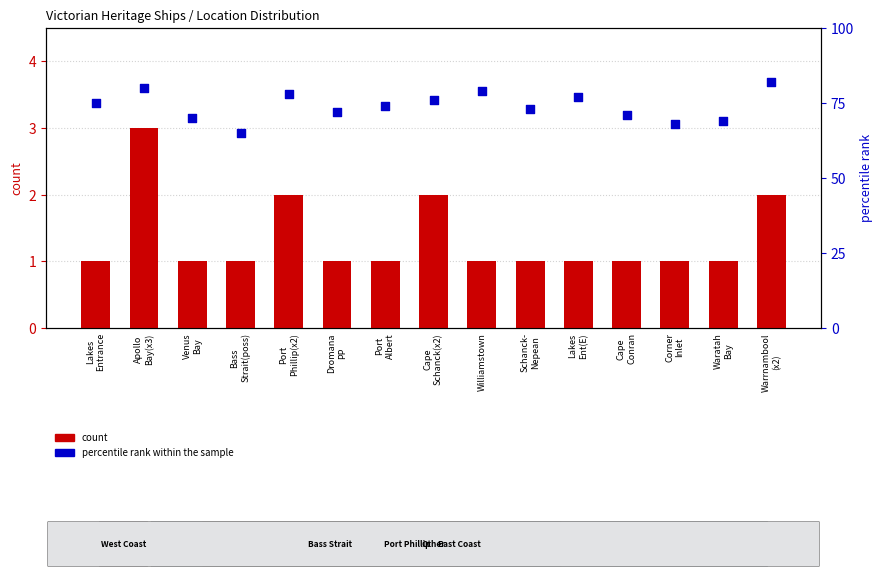

What are all the series names shown in the legend?

count, percentile rank within the sample